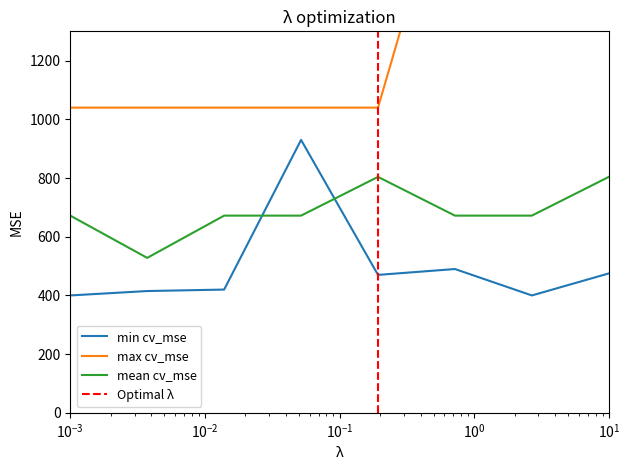

Which series ends up on top after the final intersection of min cv_mse and mean cv_mse?

mean cv_mse